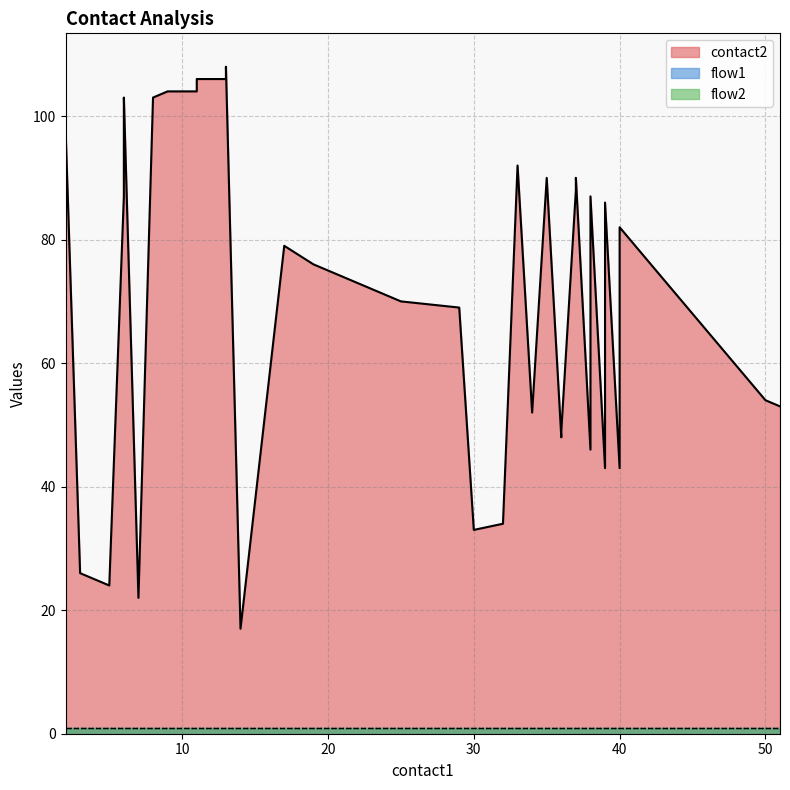

At which category is the sum across all series the highest?

13